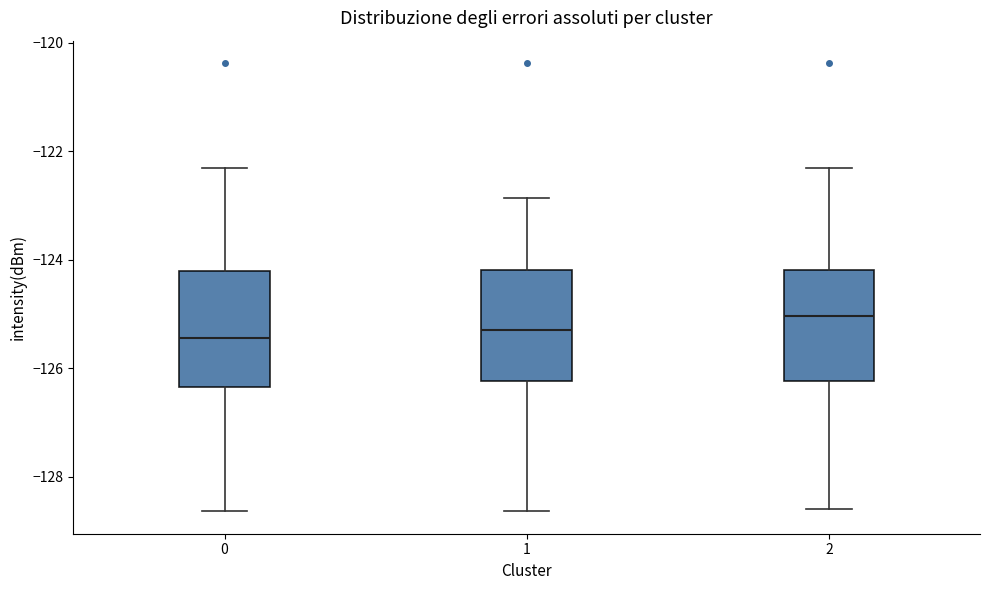

Reading left to right, read every box against the y-axis: the position of its median line, the range the box covers, and the ends of its whiskers. The values are not printed on the chart, so give them approximately, as read against the axis.

0: median -125.4, box -126.4 to -124.2, whiskers -128.6 to -122.4
1: median -125.2, box -126.2 to -124.2, whiskers -128.6 to -122.8
2: median -125.0, box -126.2 to -124.2, whiskers -128.6 to -122.4